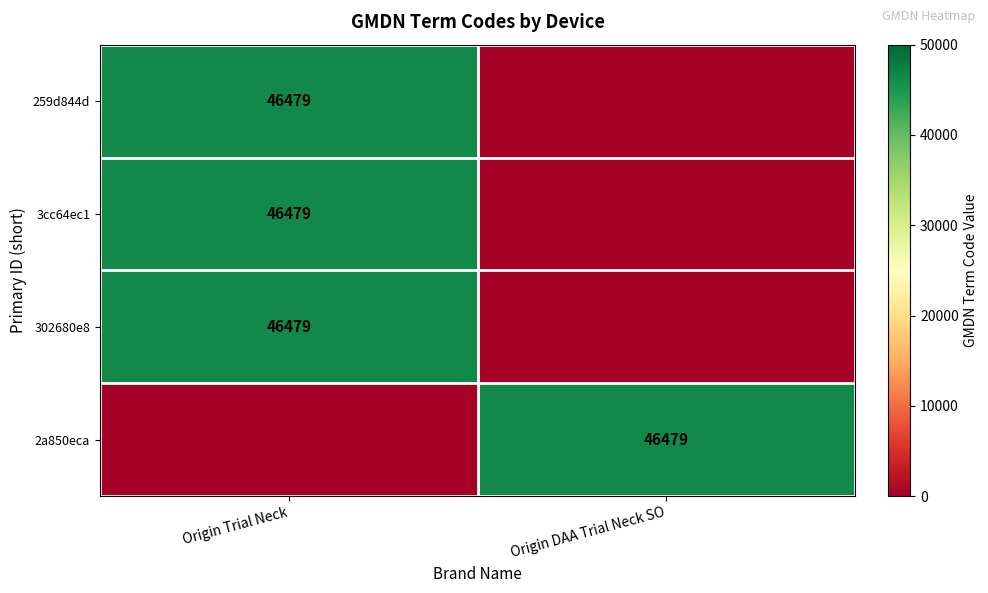

Is it true that 3cc64ec1 equals 46479 at Origin Trial Neck?

True